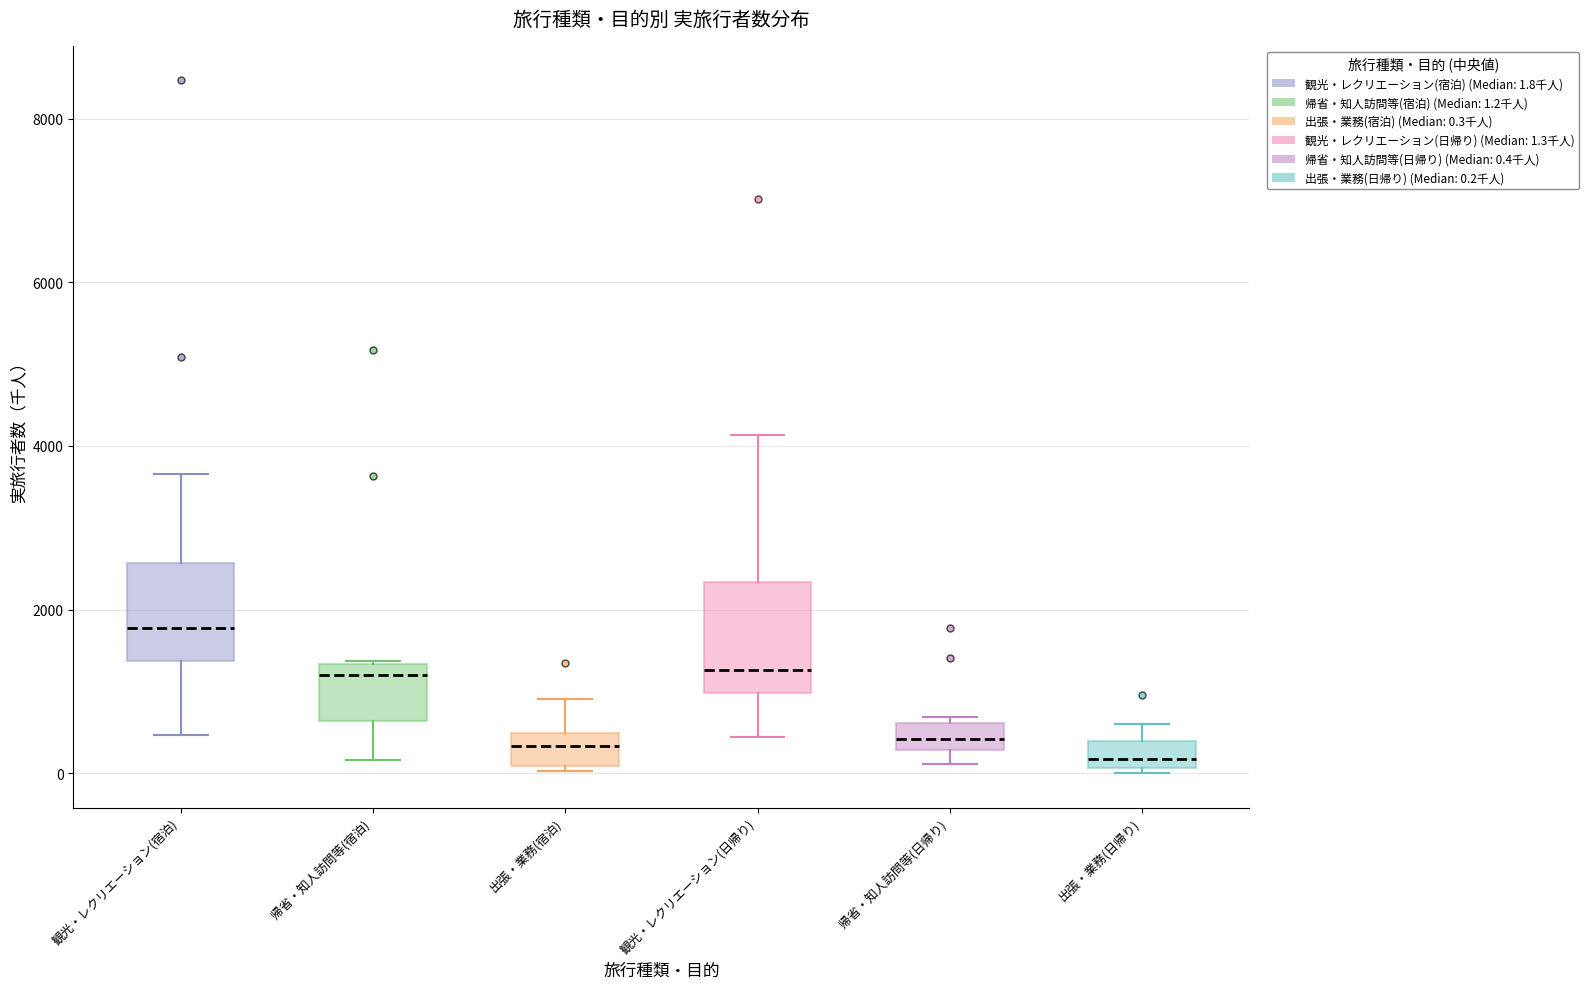

Which box has the highest median line?

観光・レクリエーション(宿泊)